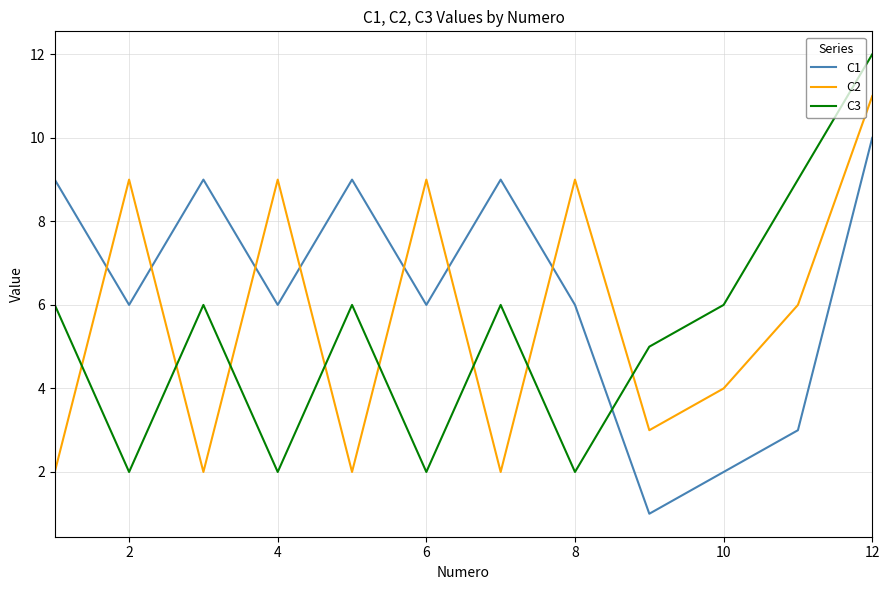

List the series in order of their peak value, lowest first.

C1, C2, C3